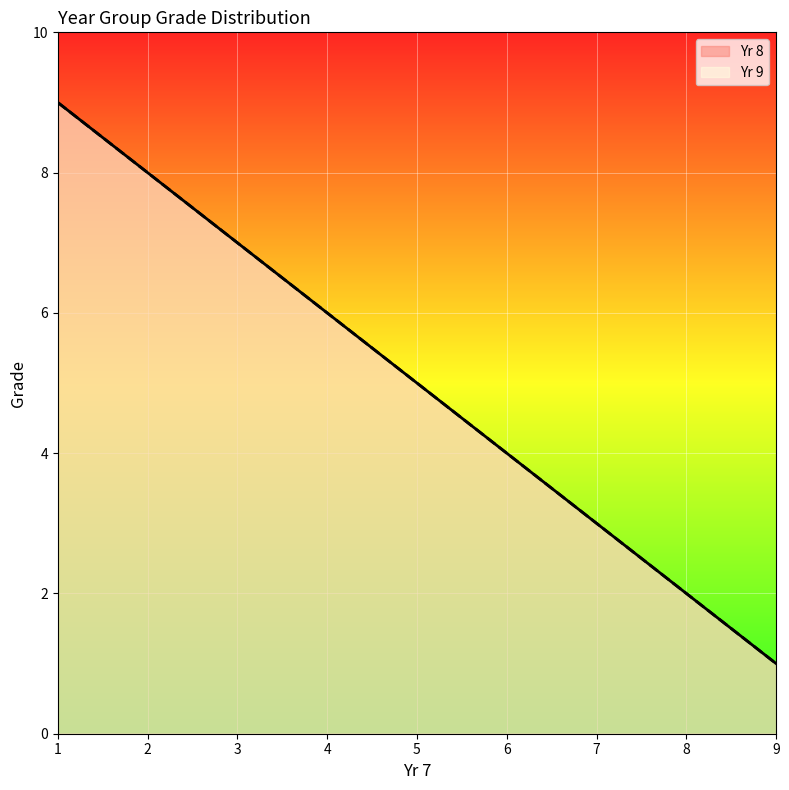

What is the sum of the Yr 9 values at 5 and 4?

11